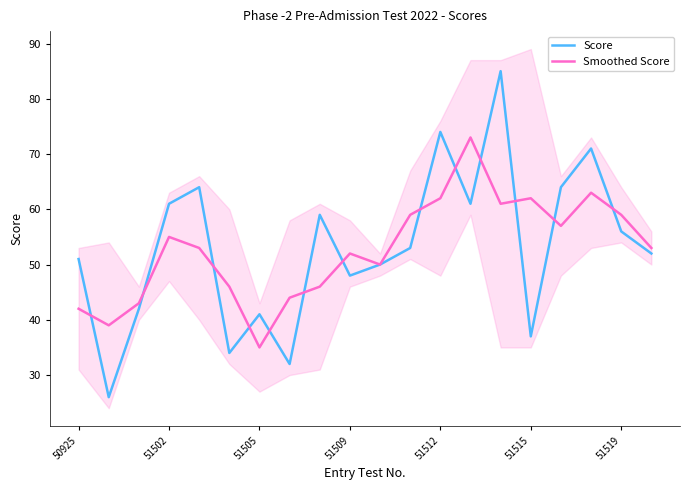

Which category has the lowest value in the Smoothed Score series?

51505